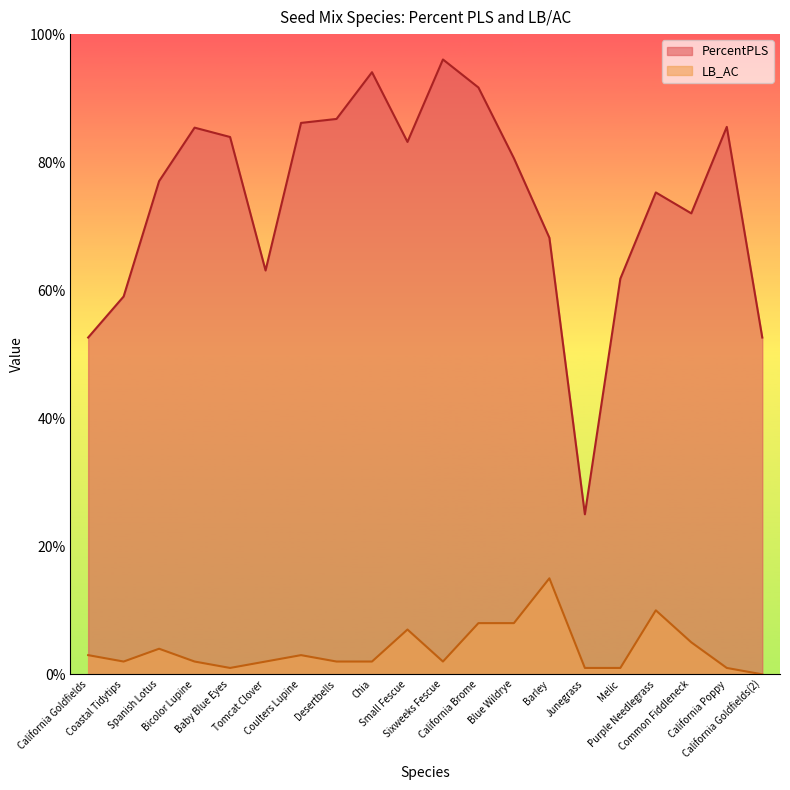

Which has a higher value, California Brome or Melic?

California Brome